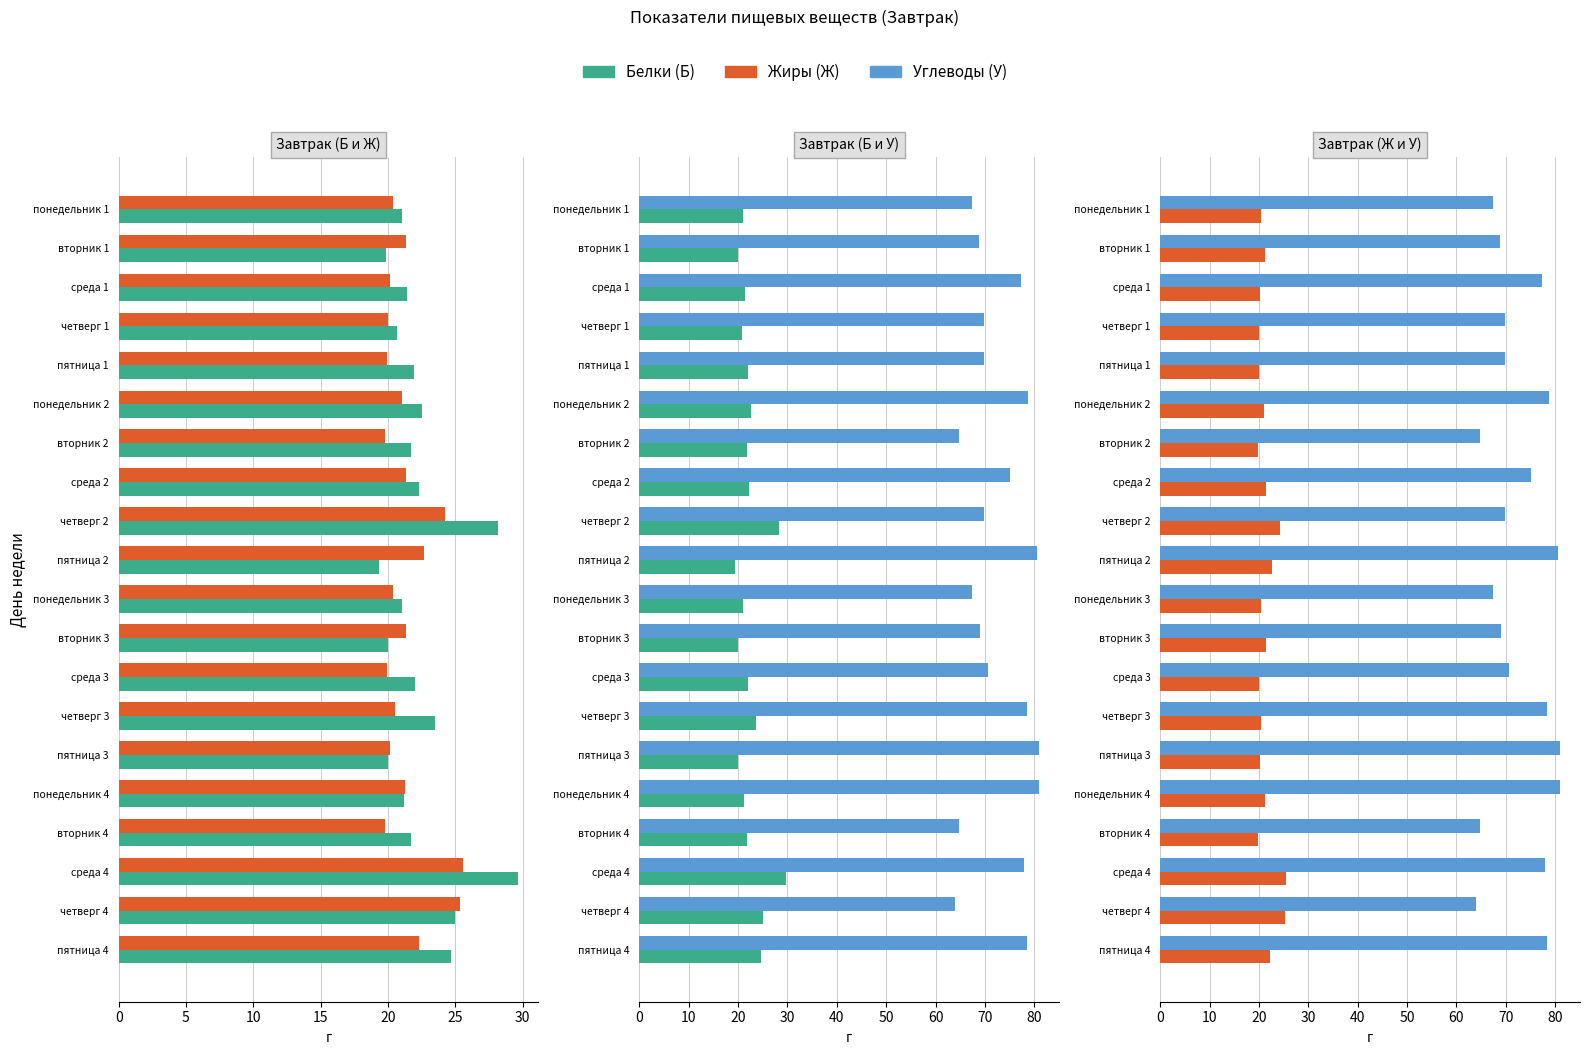

Reading left to right, list all the values displayed in this chart.

Белки (Б): 21.1	19.9	21.4	20.7	21.9	22.6	21.7	22.3	28.2	19.3	21.1	20.0	22.0	23.5	20.0	21.2	21.7	29.7	25.0	24.7
Жиры (Ж): 20.4	21.3	20.2	20.0	19.9	21.0	19.8	21.4	24.2	22.6	20.4	21.3	19.9	20.5	20.2	21.3	19.8	25.5	25.4	22.3
Углеводы (У): 67.4	68.9	77.3	69.9	69.8	78.7	64.8	75.1	69.9	80.7	67.4	69.1	70.7	78.5	81.0	80.9	64.8	78.0	63.9	78.4